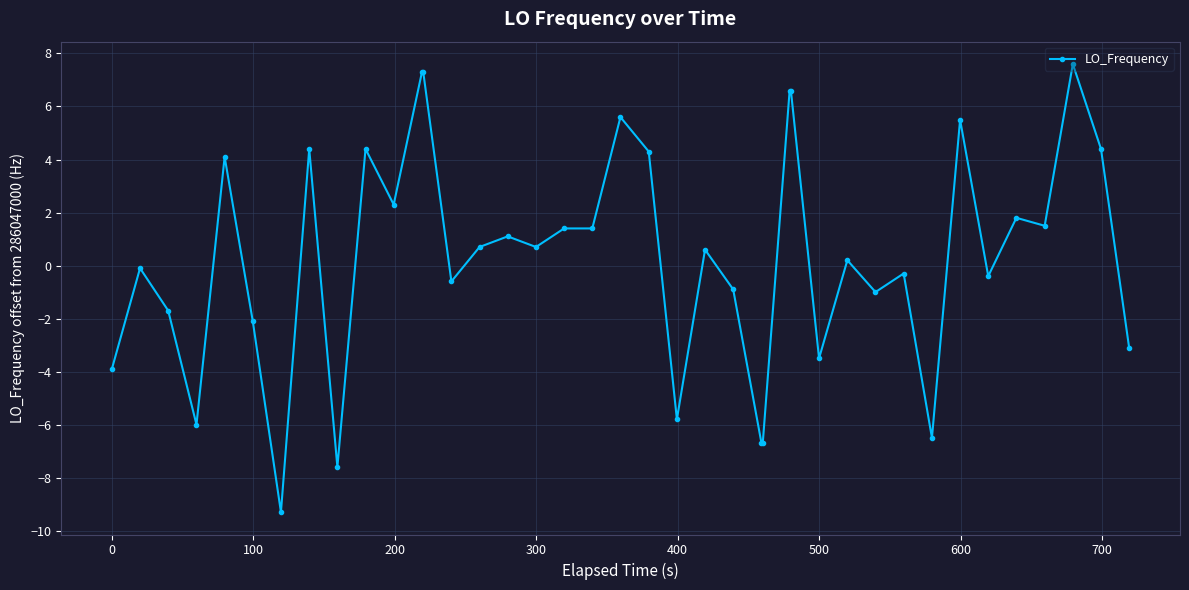

What is the value of the 31st point from the left?

-1.0